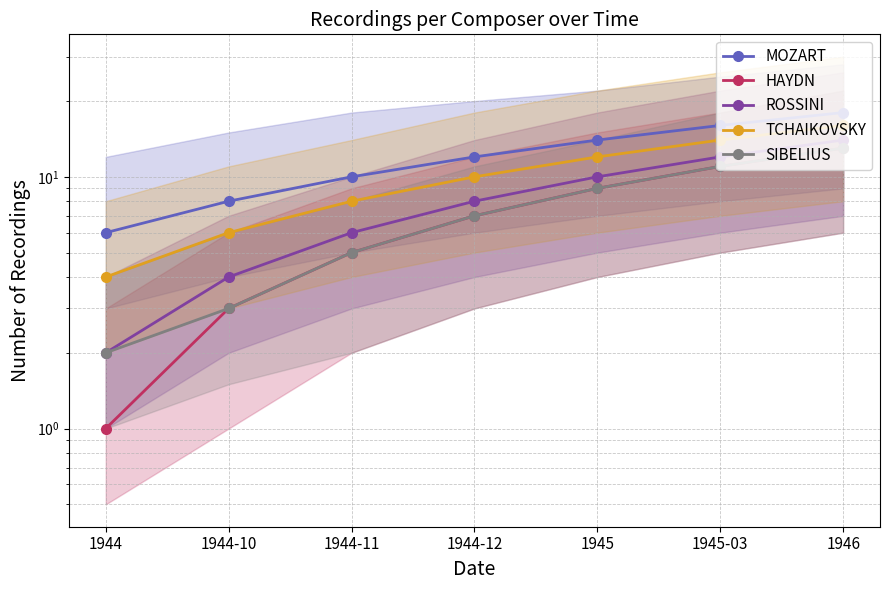

Reading left to right, what are all the values shown in this chart?

MOZART: 1944=6	1944-10=8	1944-11=10	1944-12=12	1945=14	1945-03=16	1946=18
HAYDN: 1944=1	1944-10=3	1944-11=5	1944-12=7	1945=9	1945-03=11	1946=13
ROSSINI: 1944=2	1944-10=4	1944-11=6	1944-12=8	1945=10	1945-03=12	1946=14
TCHAIKOVSKY: 1944=4	1944-10=6	1944-11=8	1944-12=10	1945=12	1945-03=14	1946=16
SIBELIUS: 1944=2	1944-10=3	1944-11=5	1944-12=7	1945=9	1945-03=11	1946=13